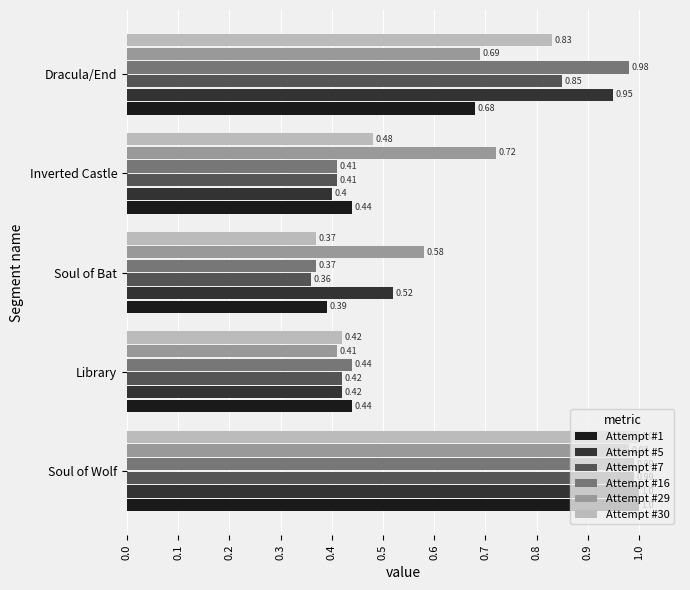

How many distinct data groups are displayed?

6